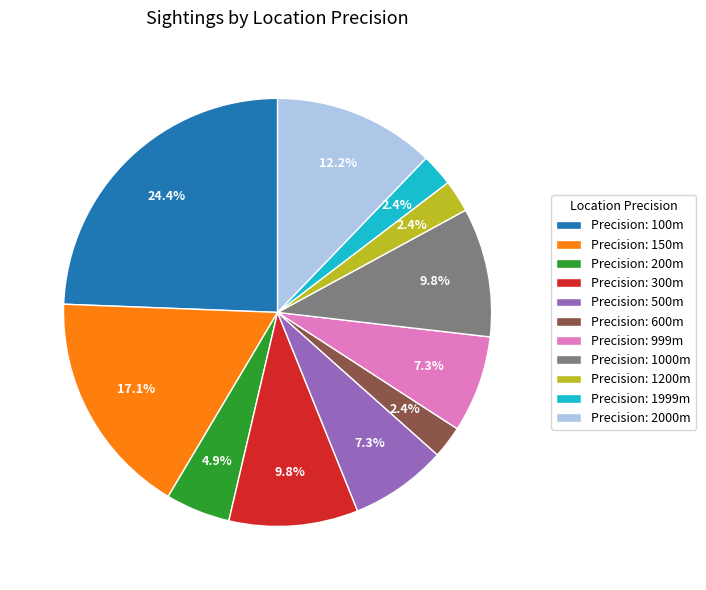

Between Precision: 2000m and Precision: 1200m, which is larger?

Precision: 2000m